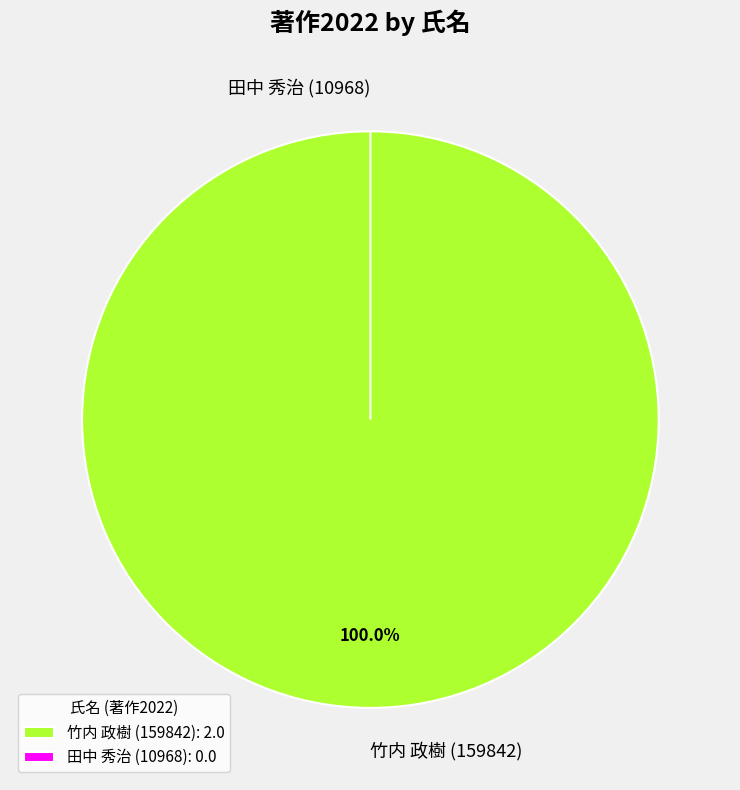

Does 竹内 政樹 (159842) account for over 50% of the chart?

Yes